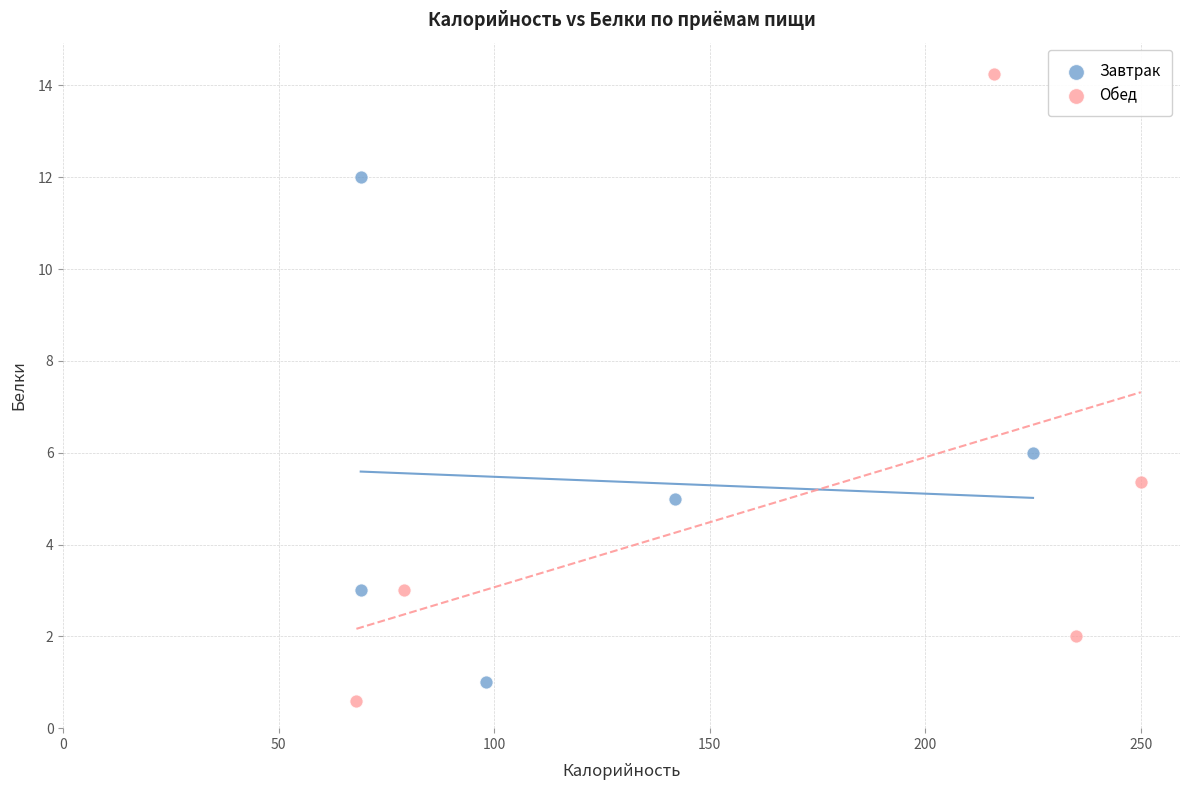

Which series has the largest Y range (max minus min)?

Обед